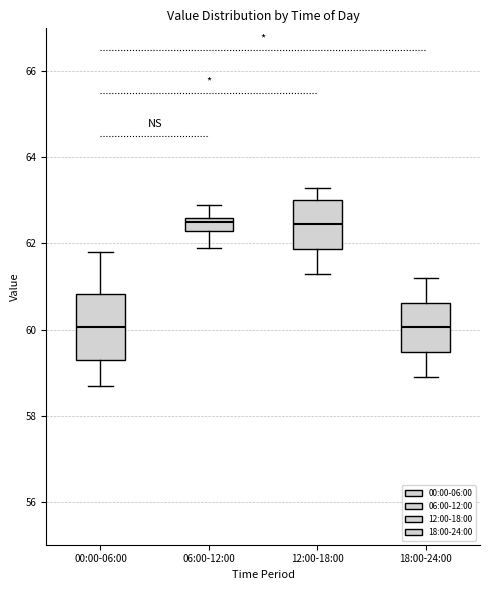

Reading left to right, transcribe this box plot: for each box, give where its median line is, the range the box spans, and where its two whiskers end, as read against the y-axis. The values are not printed on the chart, so give them approximately, as read against the axis.

00:00-06:00: median 60.0, box 59.4 to 60.8, whiskers 58.8 to 61.8
06:00-12:00: median 62.6 (just below the box's upper edge), box 62.4 to 62.6, whiskers 62.0 to 63.0
12:00-18:00: median 62.4, box 61.8 to 63.0, whiskers 61.4 to 63.4
18:00-24:00: median 60.0, box 59.4 to 60.6, whiskers 59.0 to 61.2